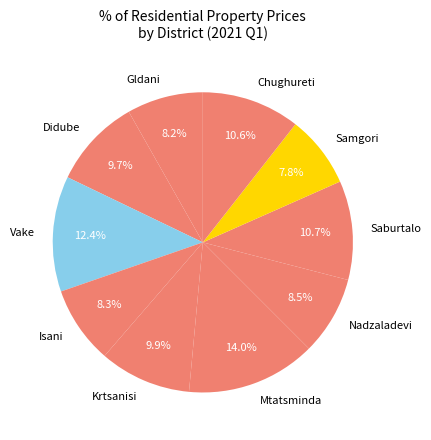

What percentage do Vake and Samgori together represent?

20.2%